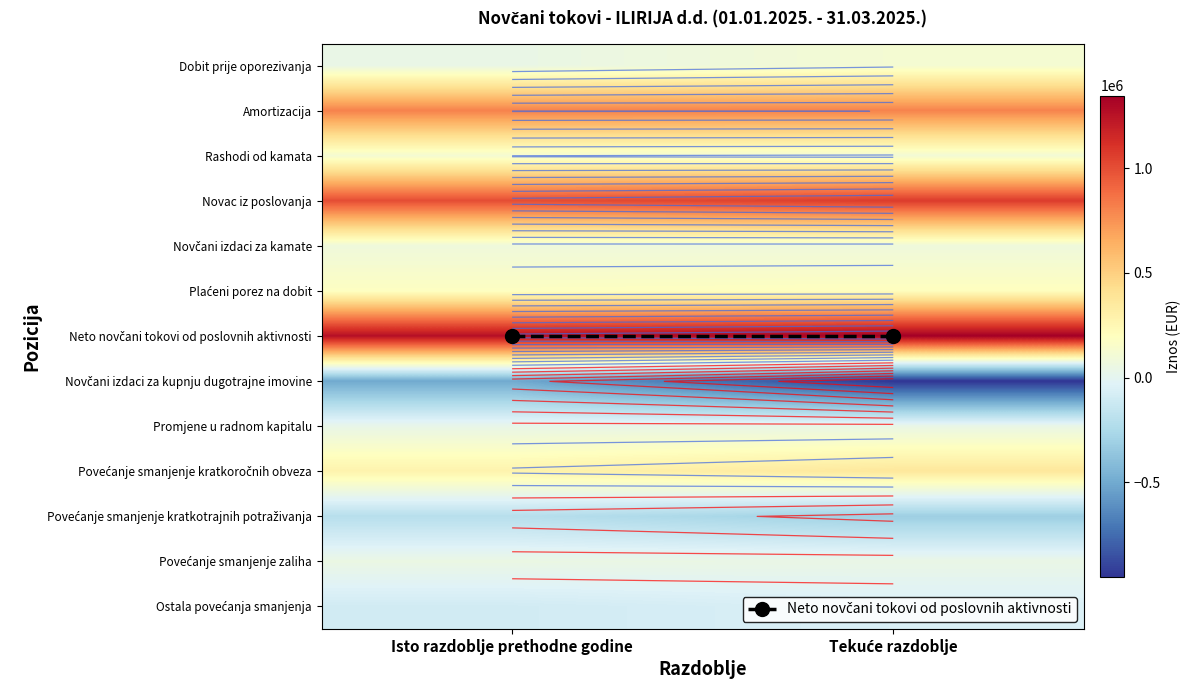

Which label corresponds to the smallest value in the chart?

Tekuće razdoblje